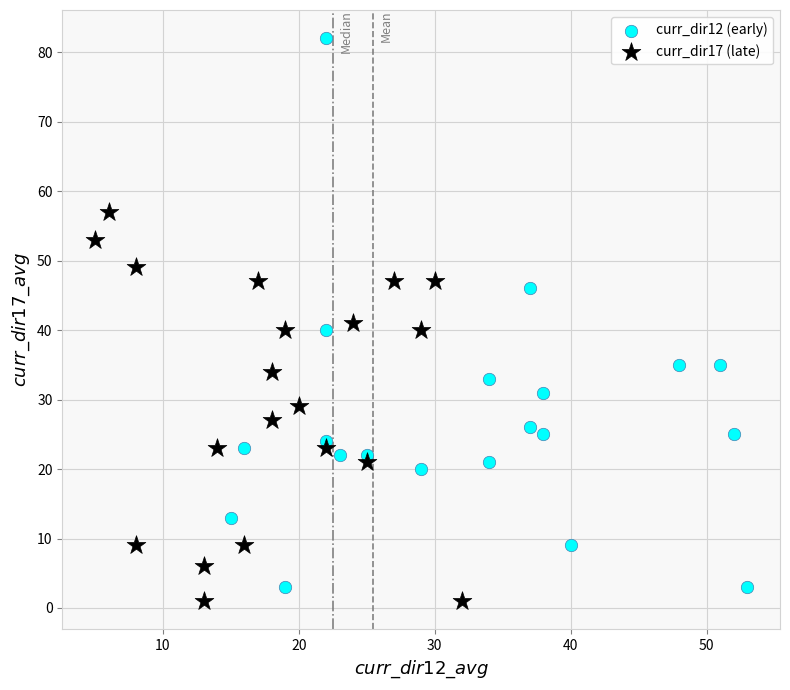

Which series has the largest Y range (max minus min)?

curr_dir12 (early)